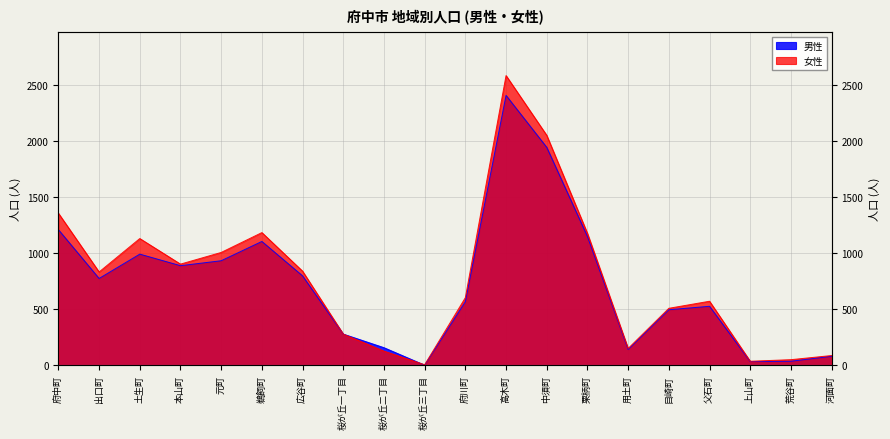

Does the chart display data point markers on the line(s)?

No